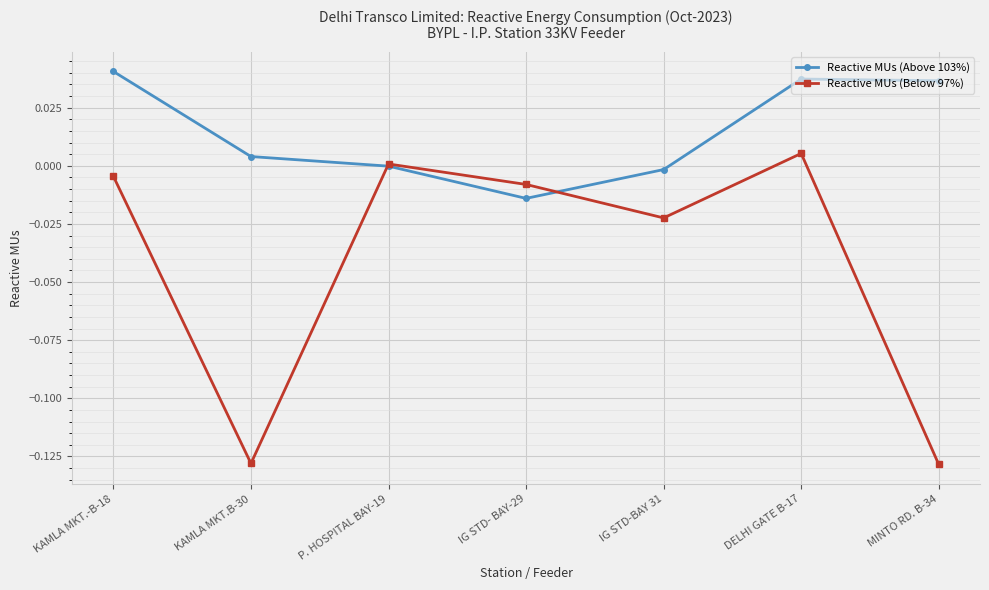

Which series has the largest total across all categories?

Reactive MUs (Above 103%)